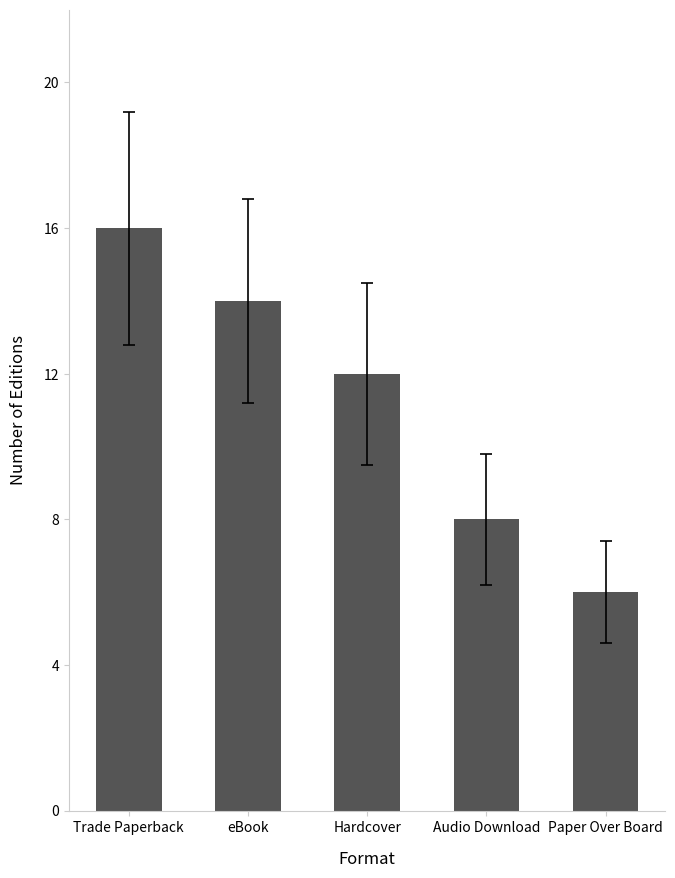

Which has a higher value, Hardcover or Trade Paperback?

Trade Paperback